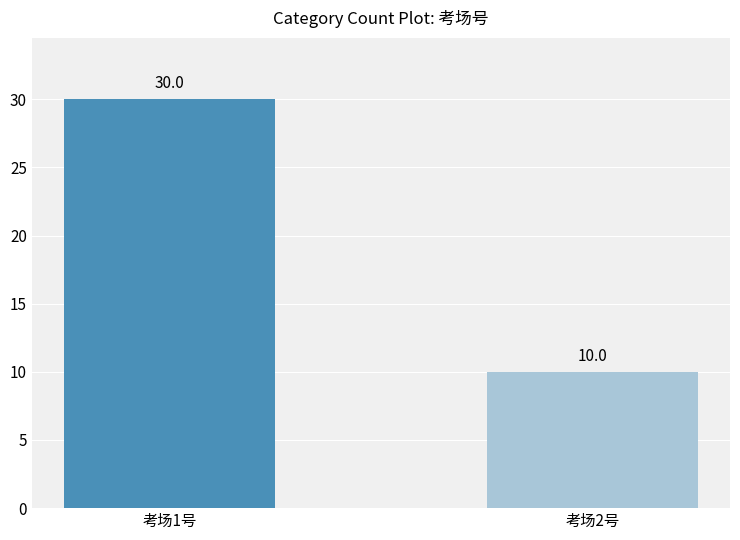

What is the average value?

20